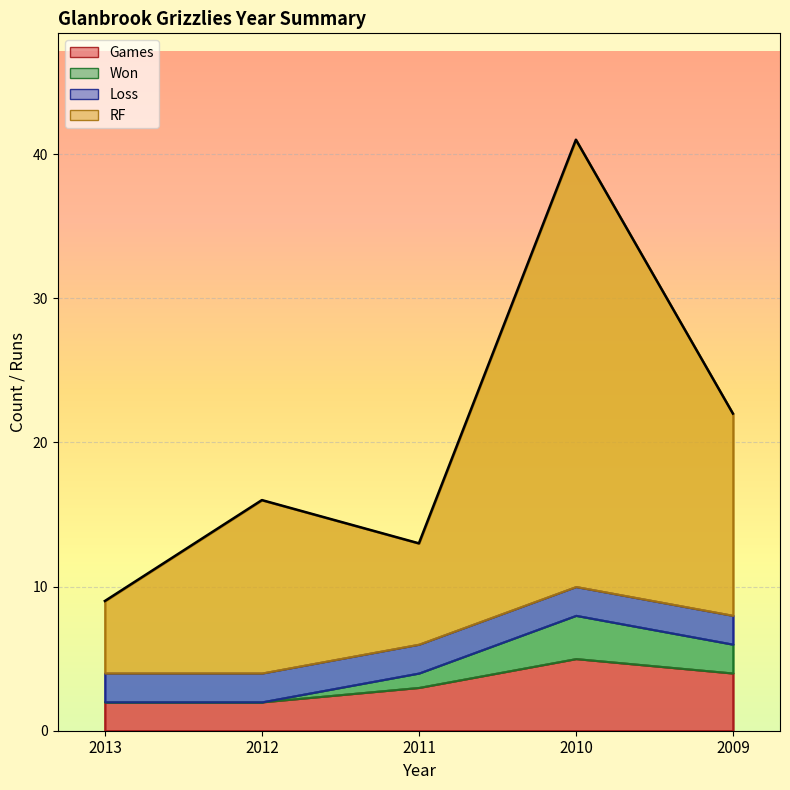

True or false: Games and RF cross at least once.

False